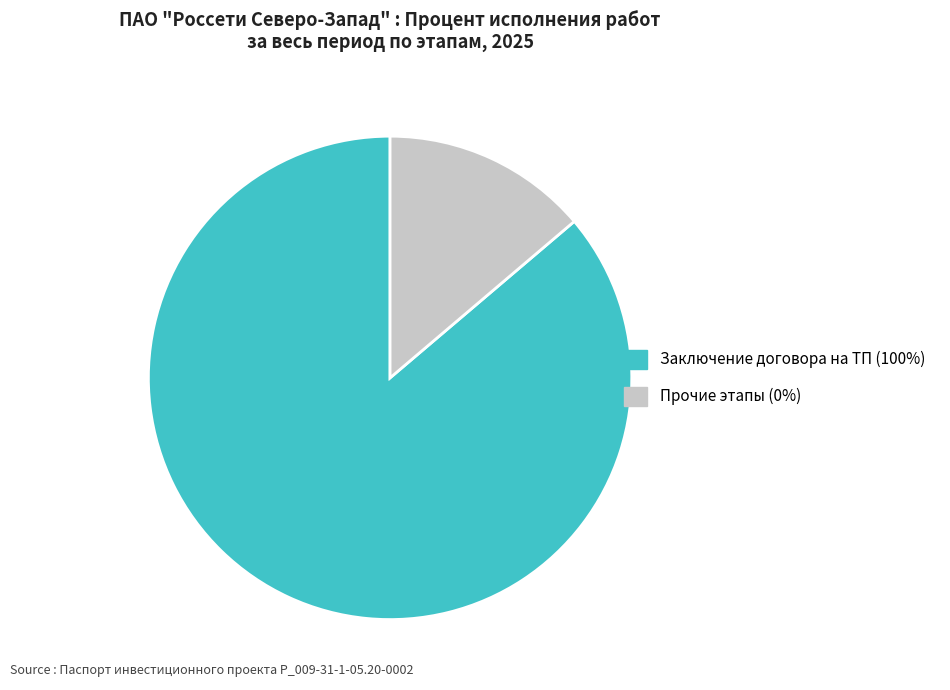

Combined, do Заключение договора на ТП (100%) and Прочие этапы (0%) account for over 50%?

Yes